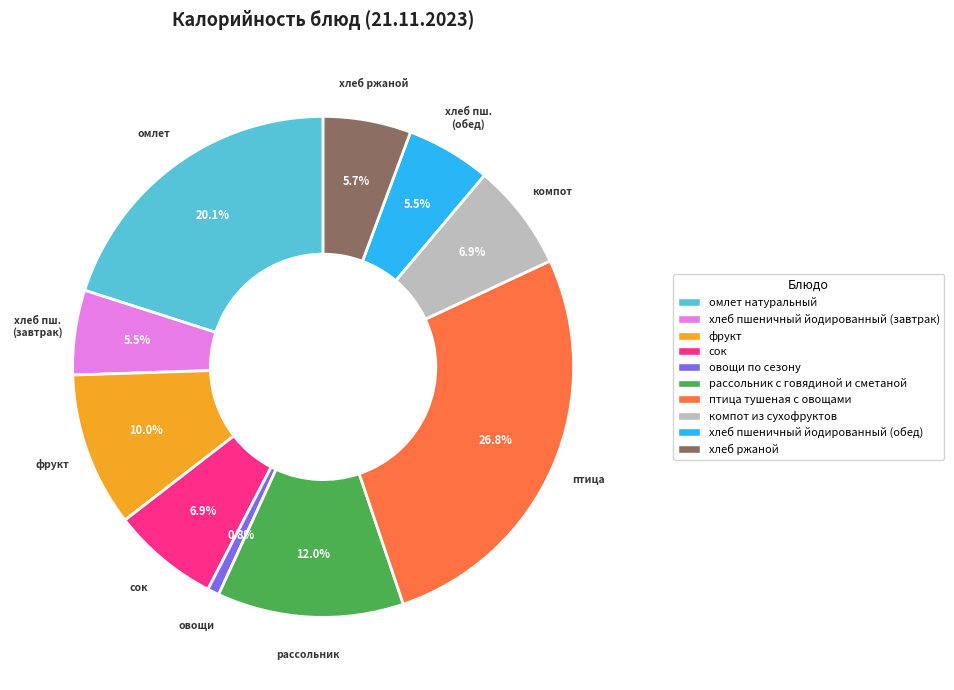

To the nearest percent, what portion does фрукт represent?

10%